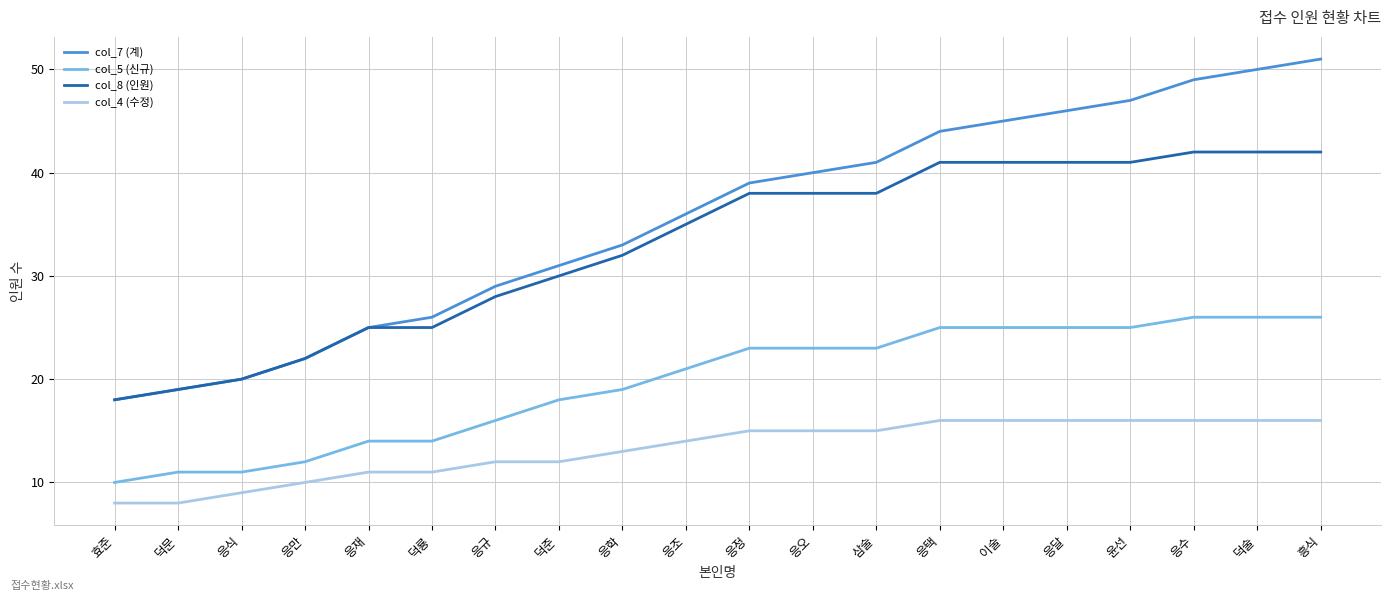

Is the value of col_5 (신규) at 응조 greater than the value of col_4 (수정) at 덕룡?

Yes